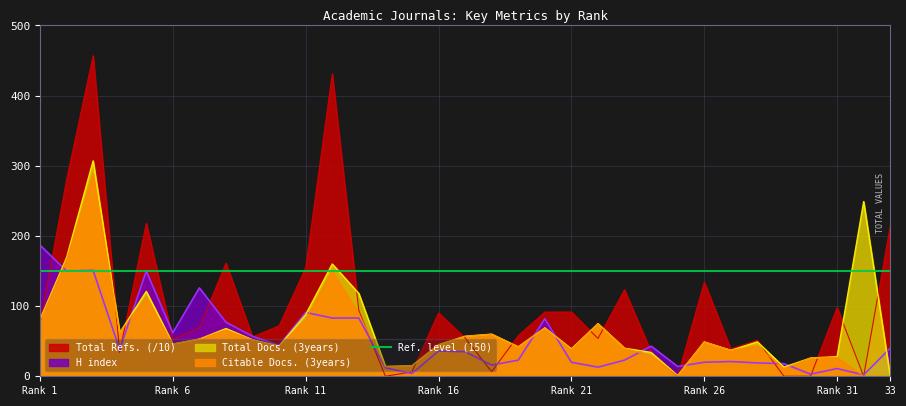

Which series has the largest total across all categories?

Total Refs.